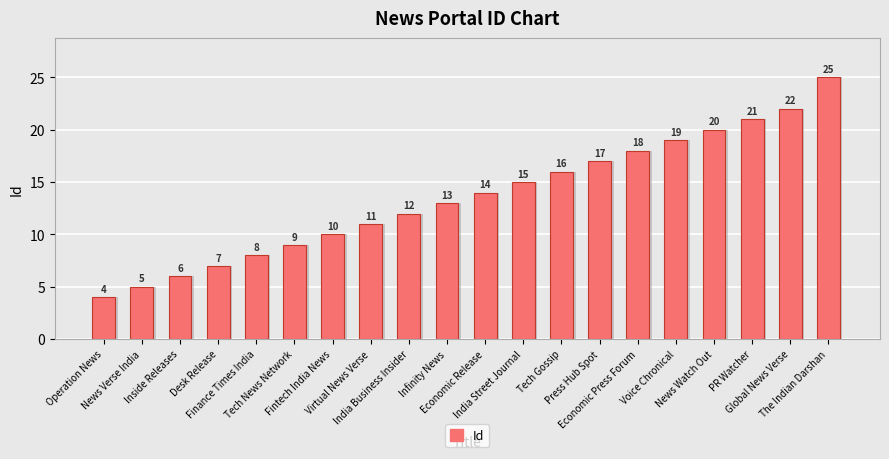

The chart shows a value of 12 at India Business Insider. True or false?

True